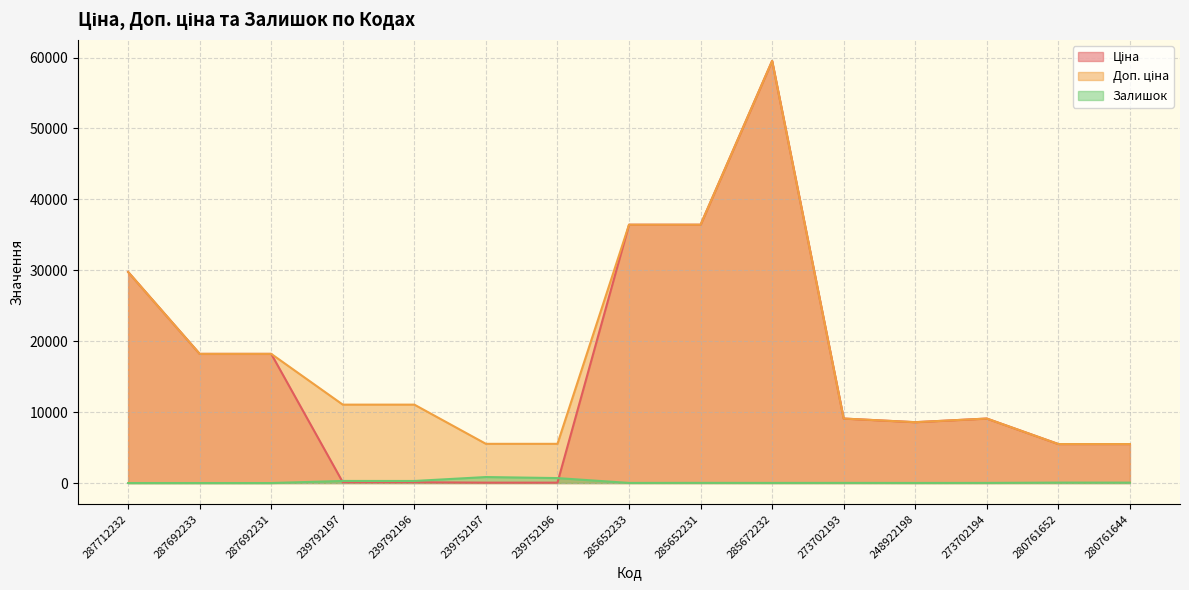

At which category is the sum across all series the highest?

285672232